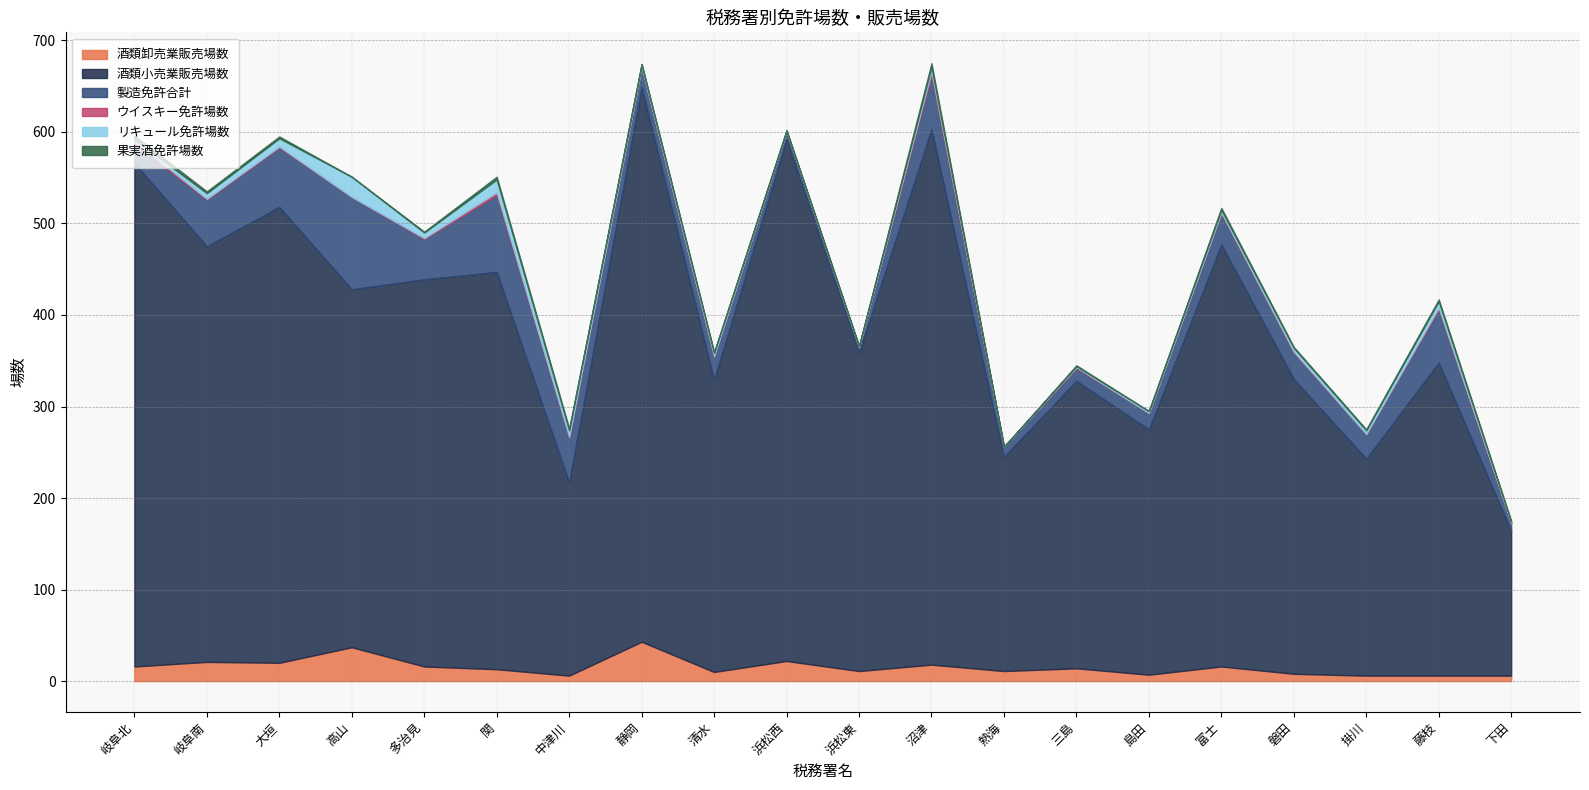

How many interior local peaks does the ウイスキー免許場数 series have?

5